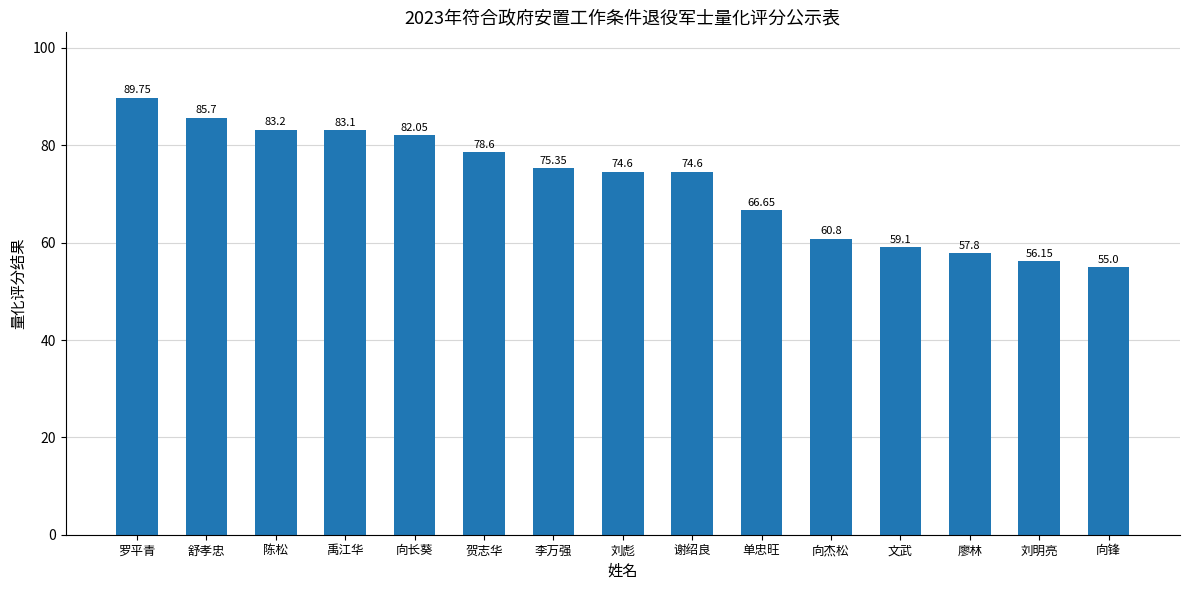

What is the label of the 8th bar from the left?

刘彪